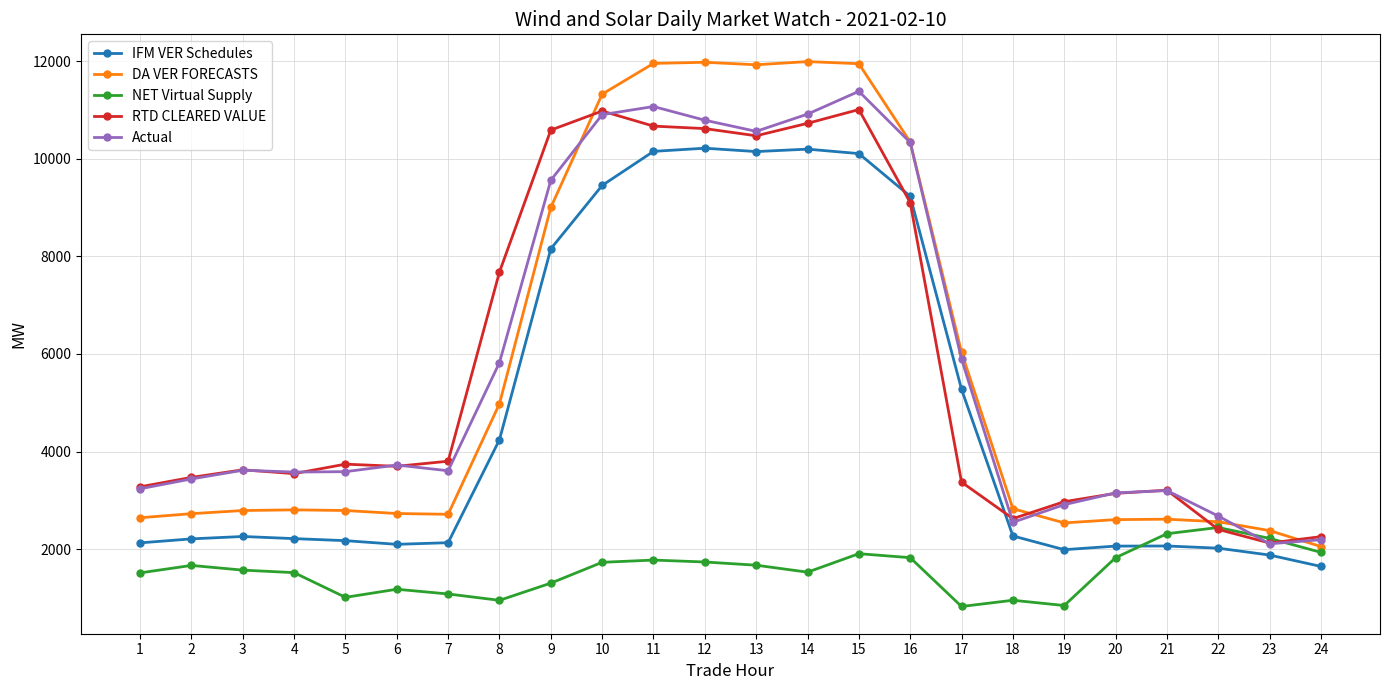

What is the minimum value for NET Virtual Supply?

829.5